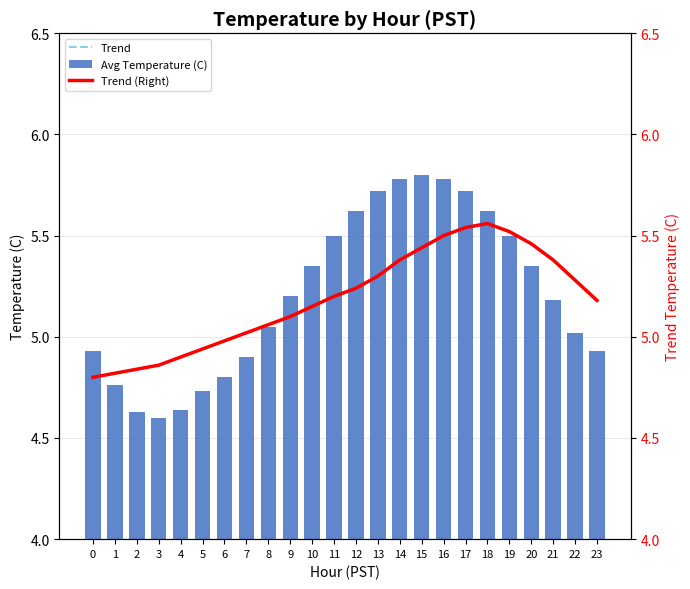

List the labels in order of Trend value, largest first.

18, 17, 19, 16, 20, 15, 14, 21, 13, 22, 12, 11, 23, 10, 9, 8, 7, 6, 5, 4, 3, 2, 1, 0